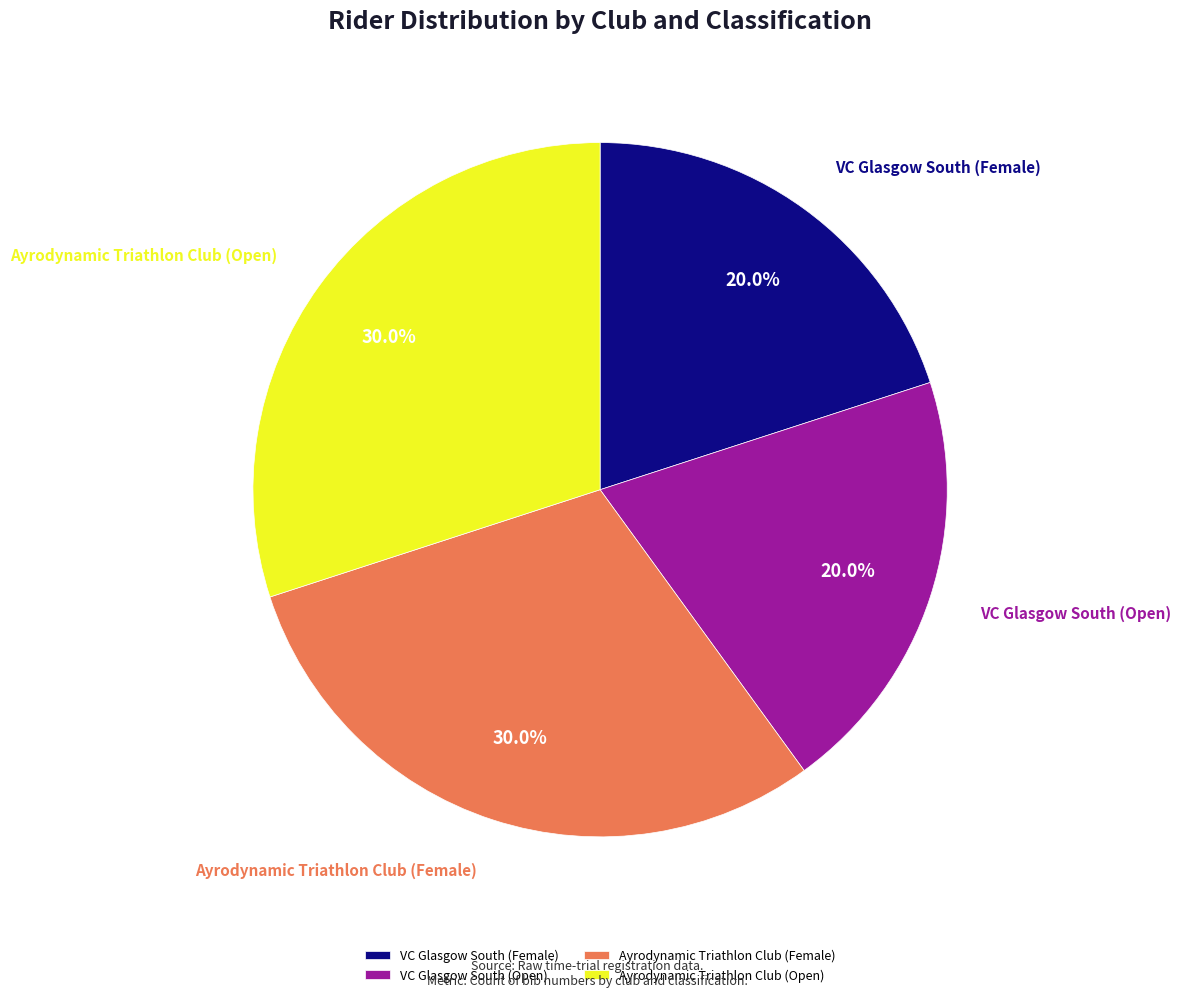

Is it true that VC Glasgow South (Female) is 12% of the pie?

False